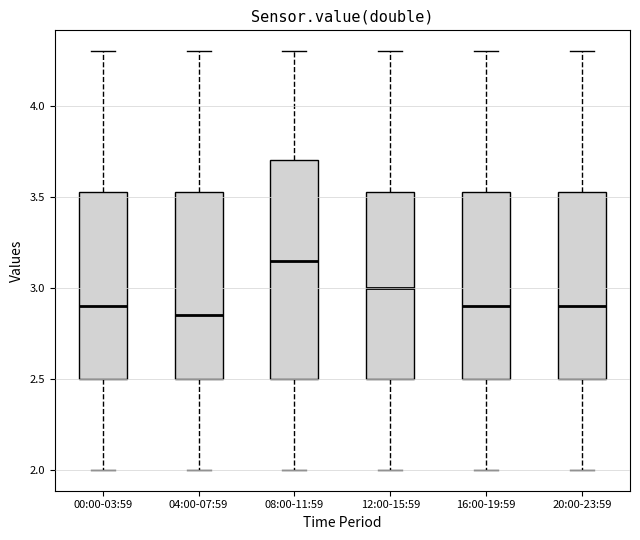

Where is the upper edge of the box for 00:00-03:59 on the y-axis? The values are not printed on the chart, so give them approximately, as read against the axis.

3.55